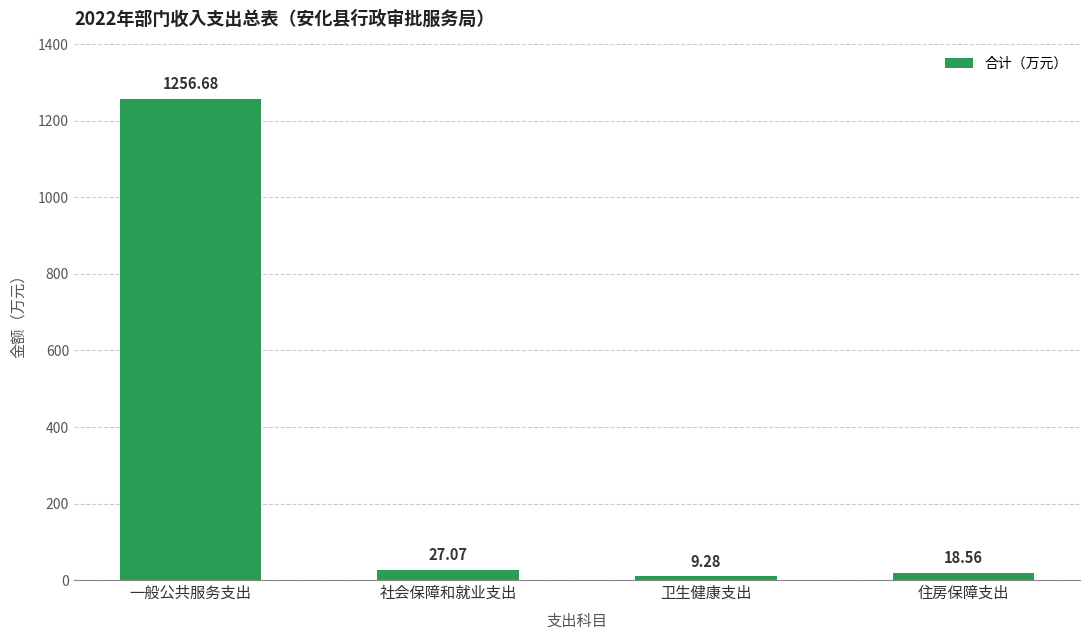

Read the value at 卫生健康支出.

9.3